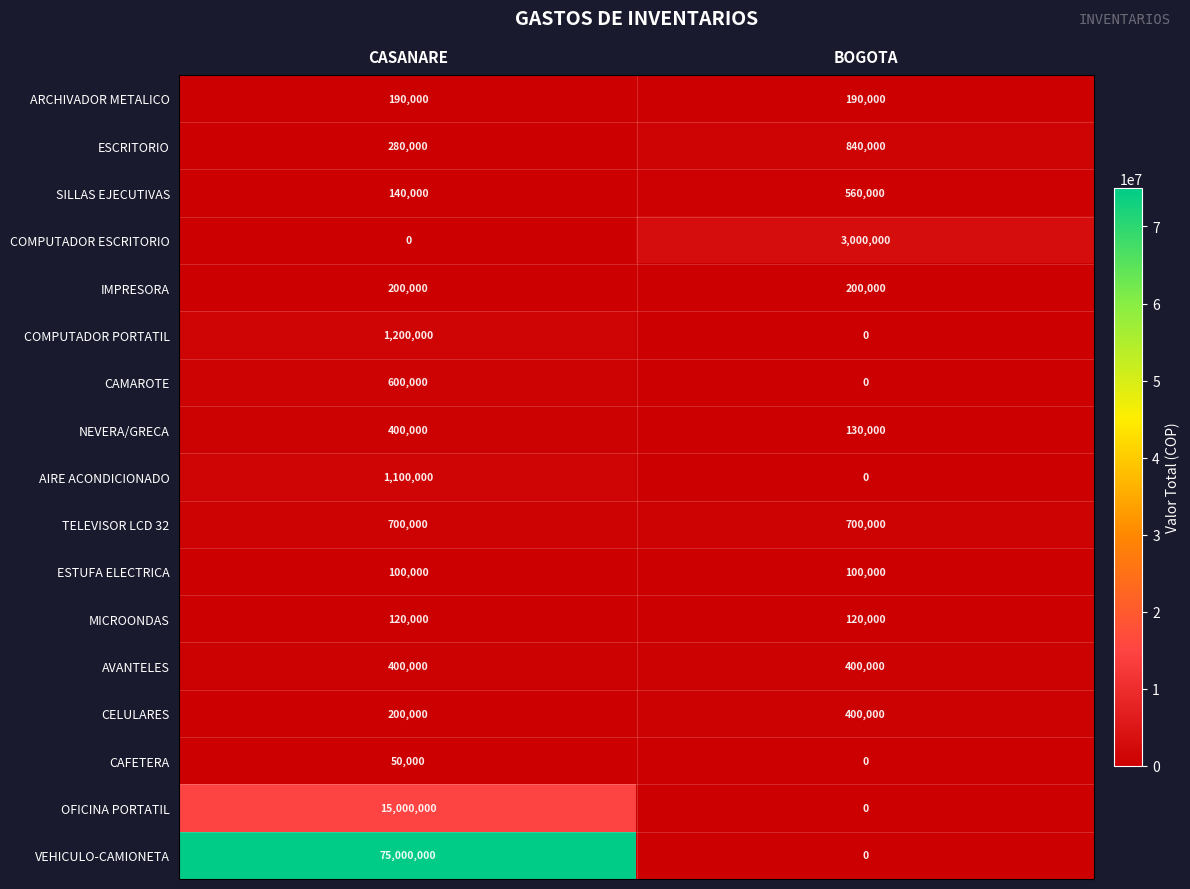

Count the number of data series in this chart.

17